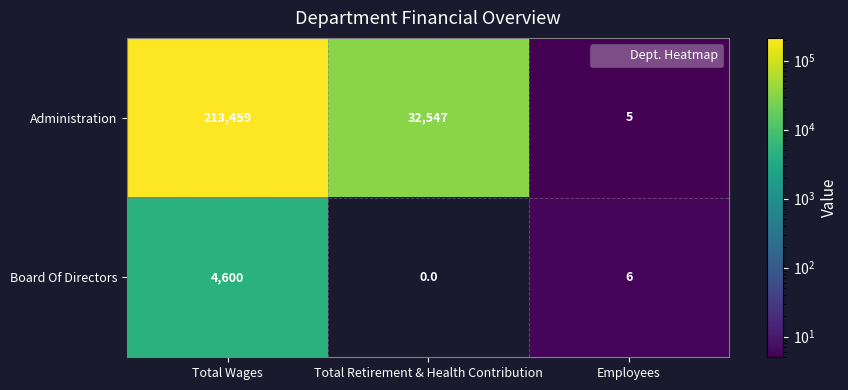

Which label corresponds to the largest value in the chart?

Total Wages